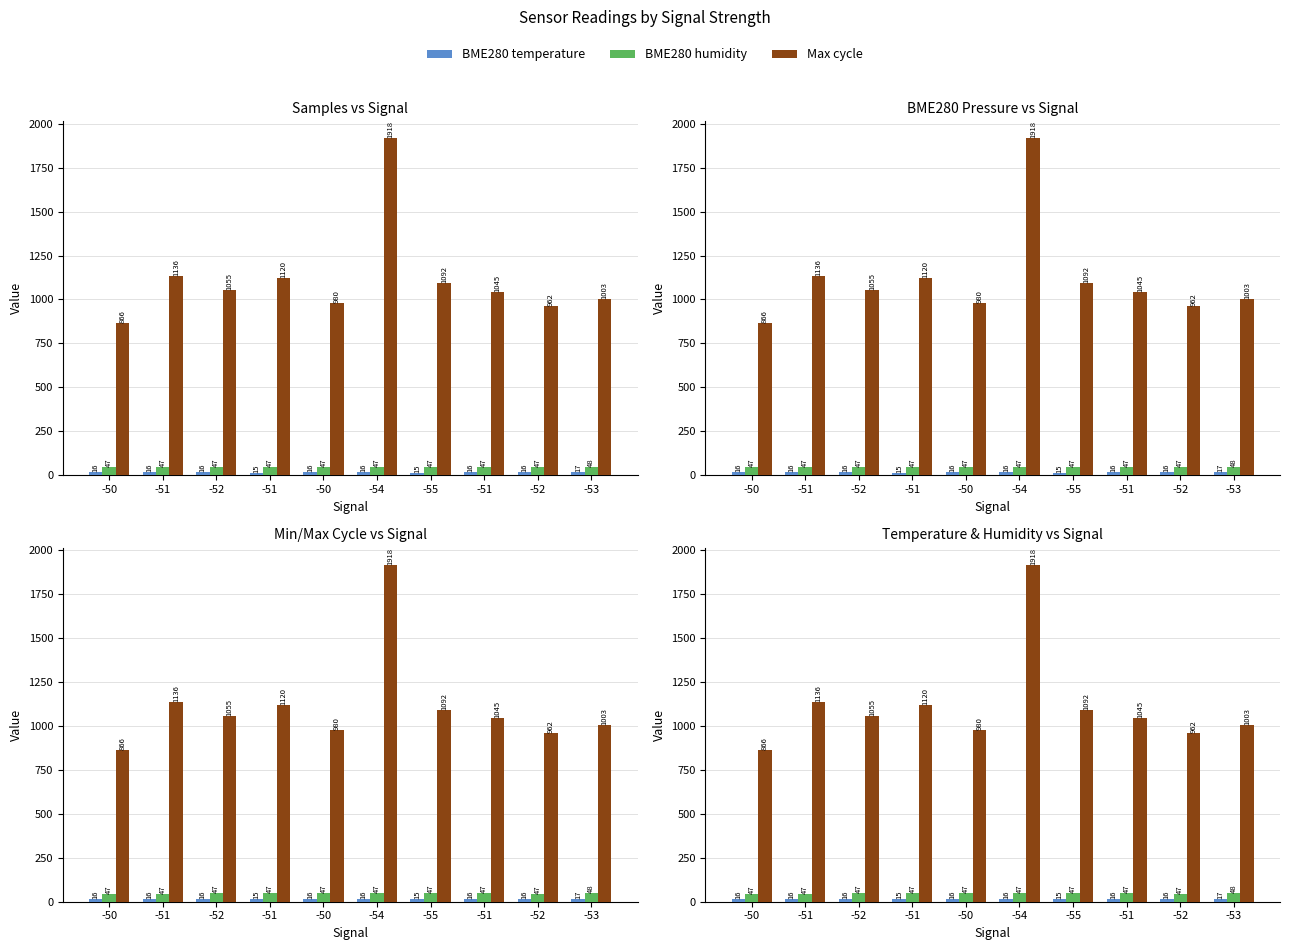

What is the label of the 2nd bar from the right?

-52